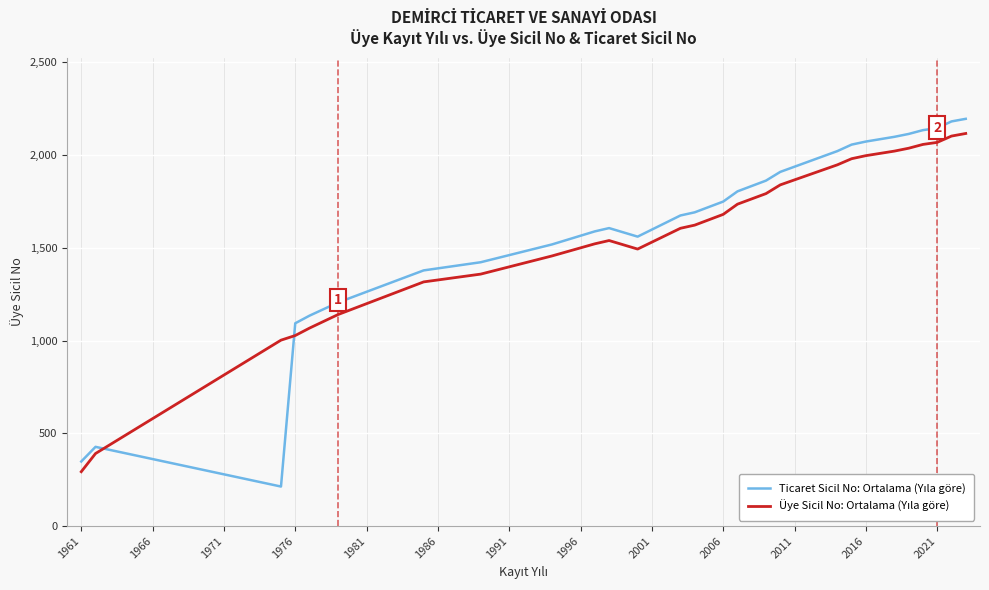

What is the smallest value displayed?

213.0